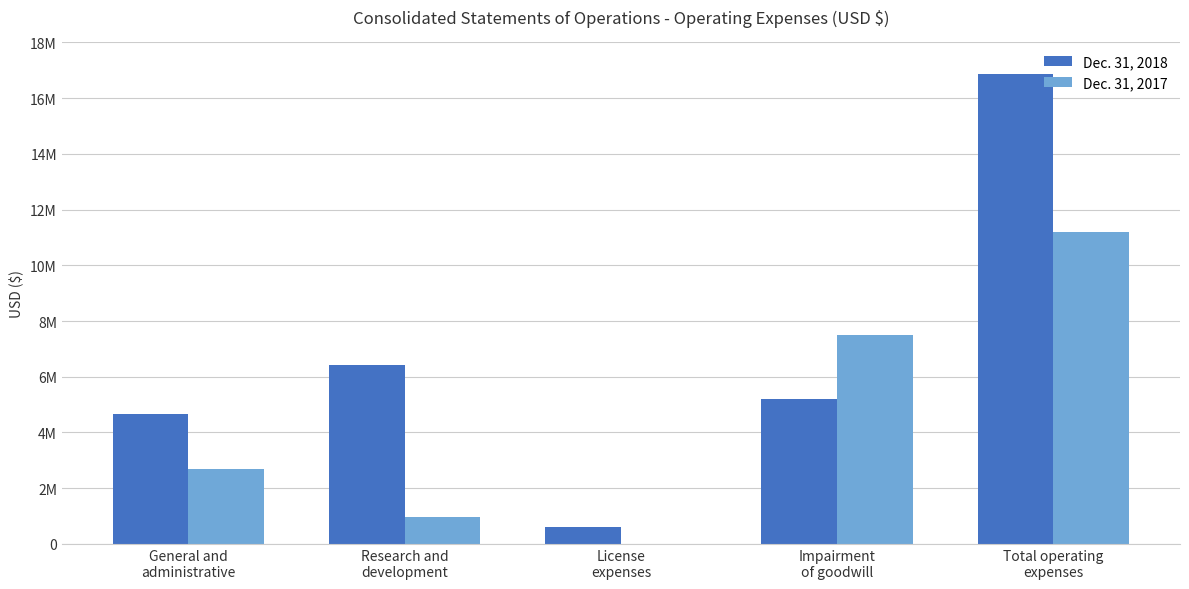

What is the difference between the Dec. 31, 2018 values at License
expenses and Impairment
of goodwill?

4562519